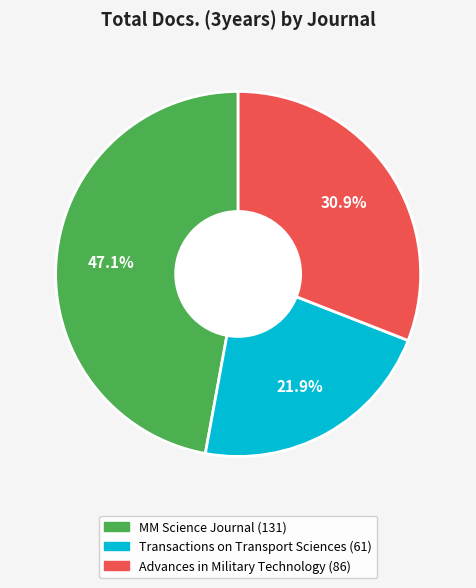

Does MM Science Journal represent more than half of the total?

No